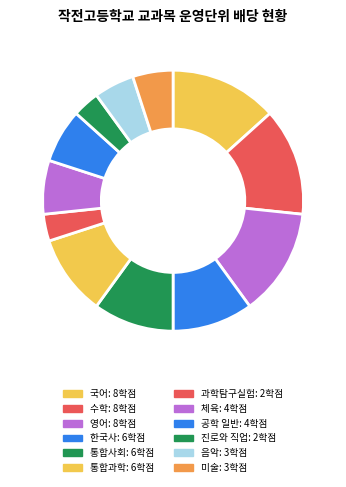

The 공학 일반 slice represents 12% of the pie. True or false?

False